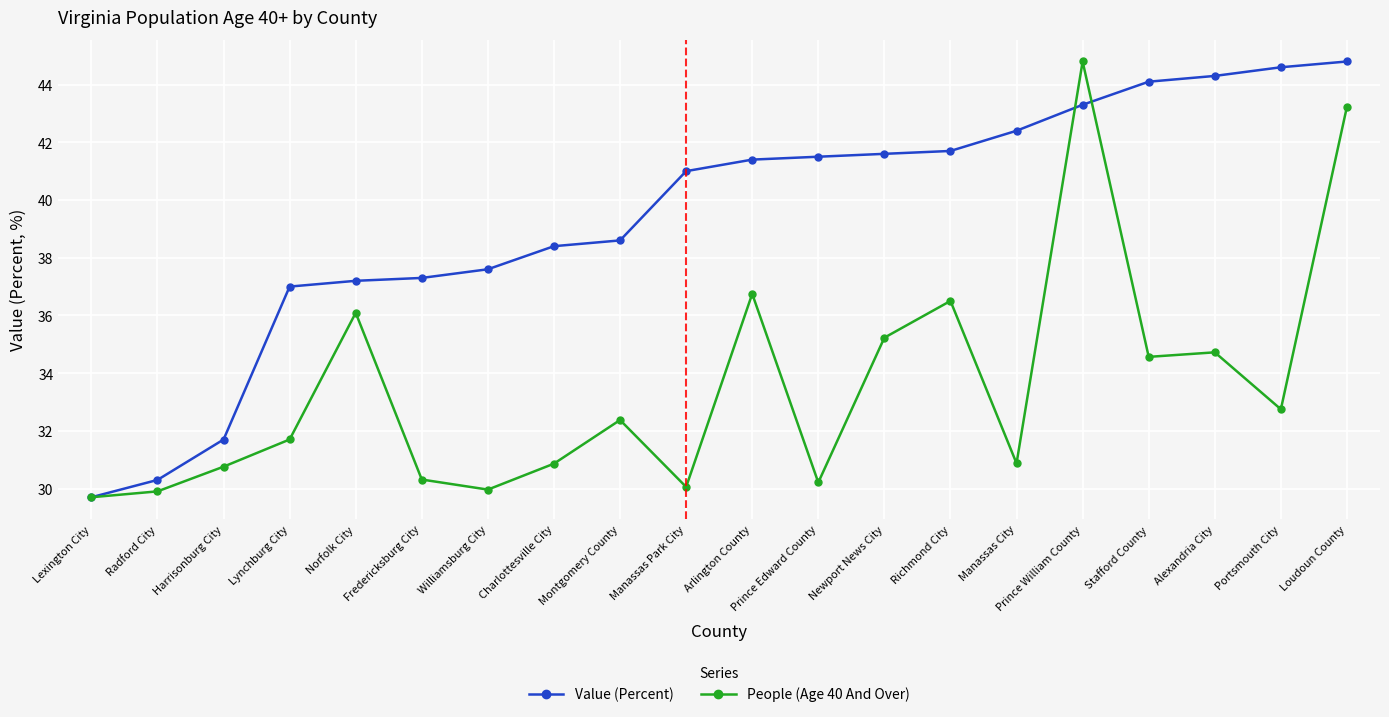

What is the spread (max minus min) of values at Richmond City?

5.2